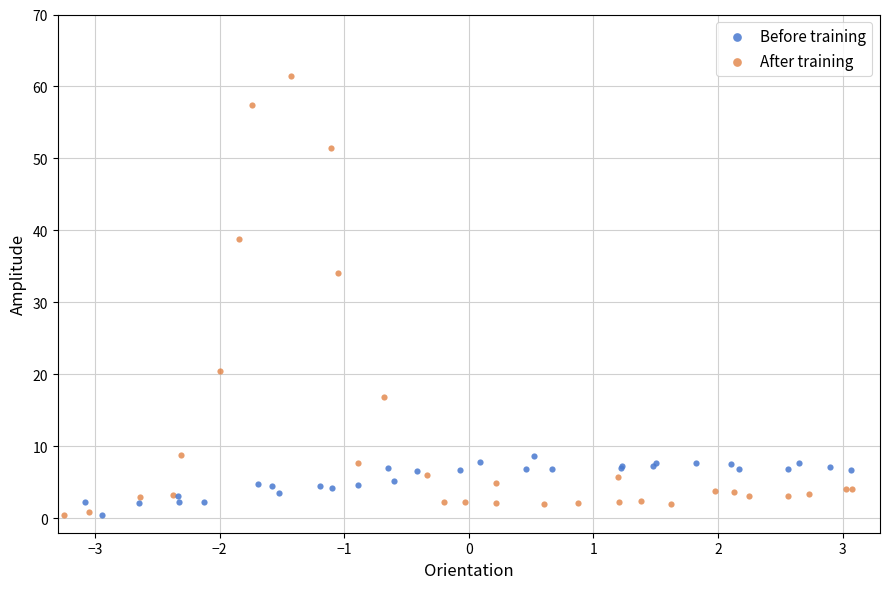

Which series contains the highest Y value?

After training